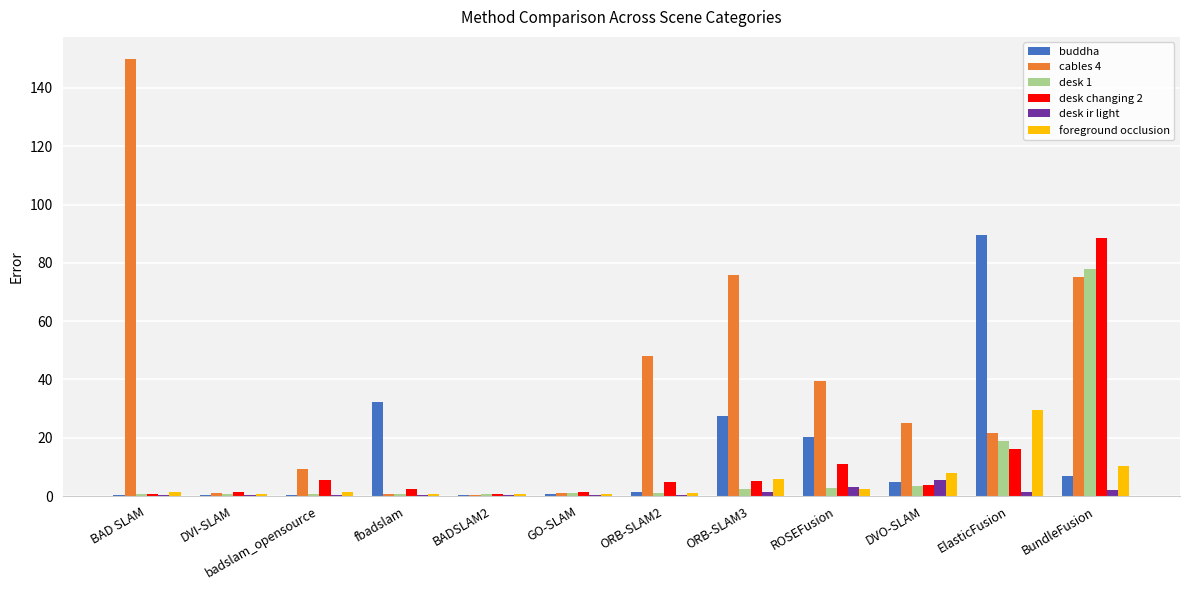

True or false: desk ir light has a value of 1.5 at ElasticFusion.

True